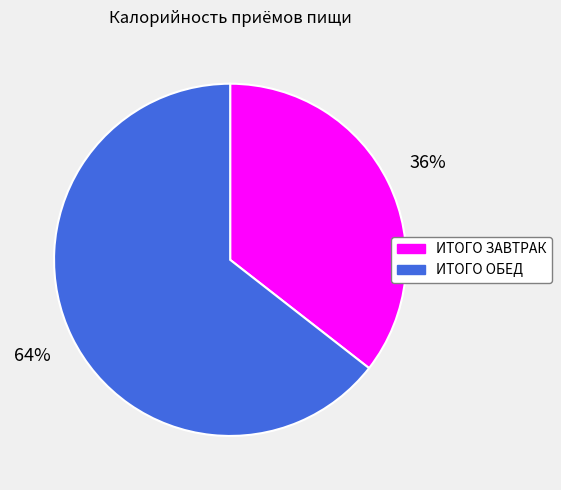

What percentage is the ИТОГО ЗАВТРАК slice, to the nearest percent?

36%